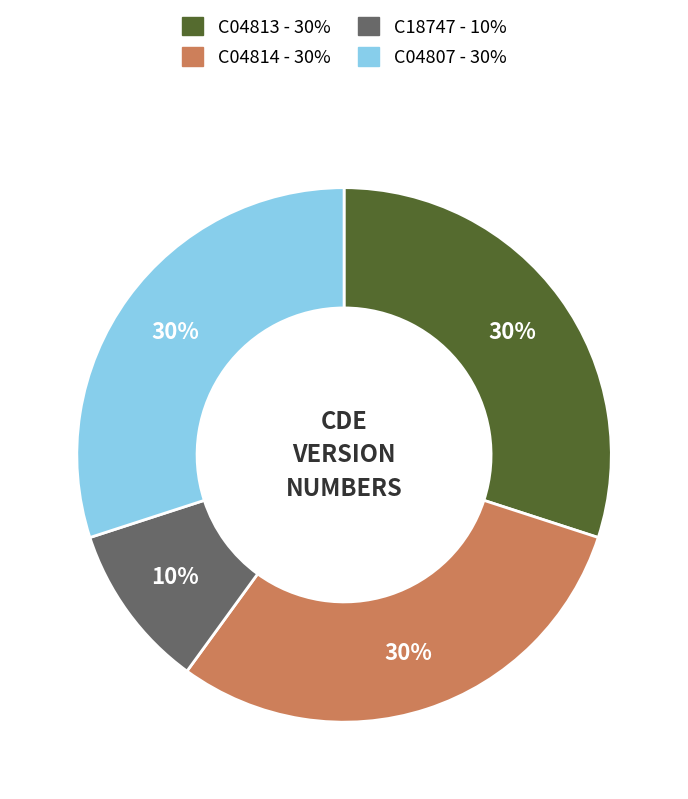

What is the ratio of the value at C04813 to the value at C18747?

3.0